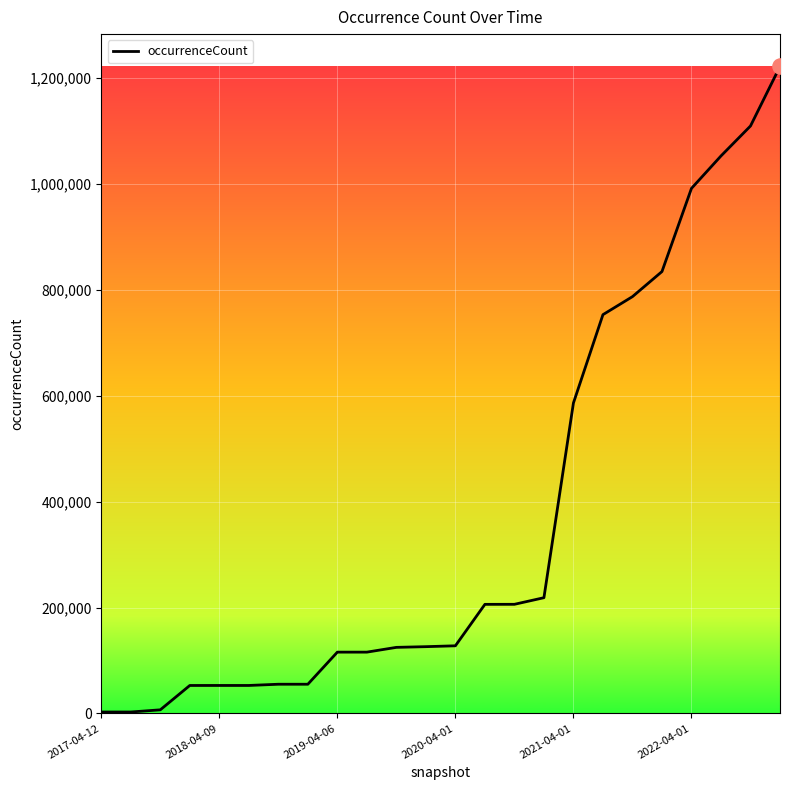

What is the difference between the maximum and minimum values?

1219186